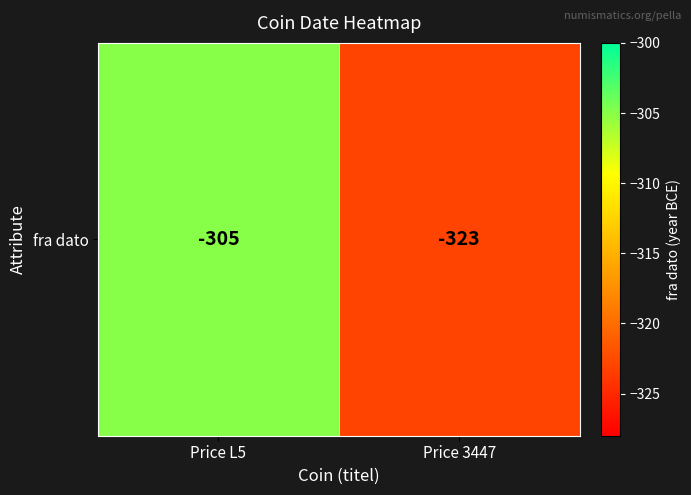

List the labels in order of value, smallest first.

Price 3447, Price L5